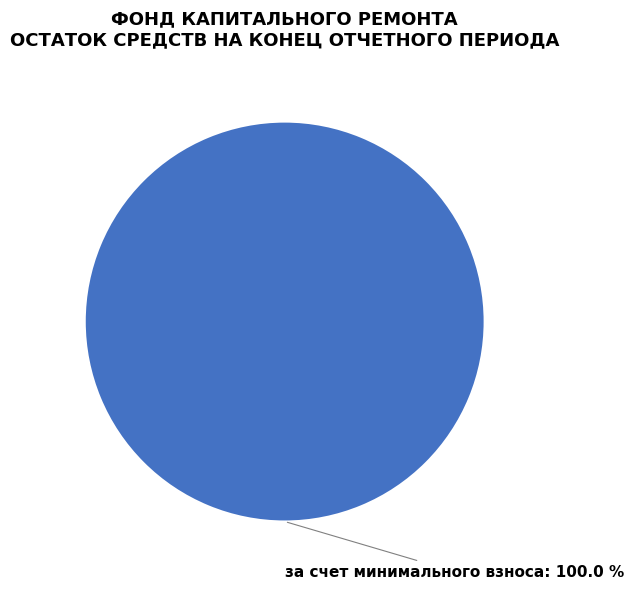

What is the majority slice?

за счет минимального взноса